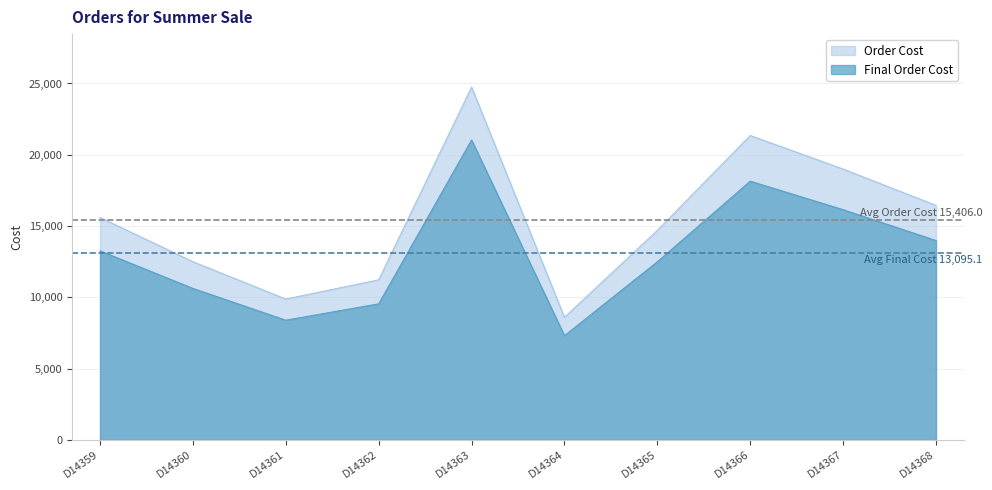

Rank the series at D14361 from highest to lowest value.

Order Cost, Final Order Cost